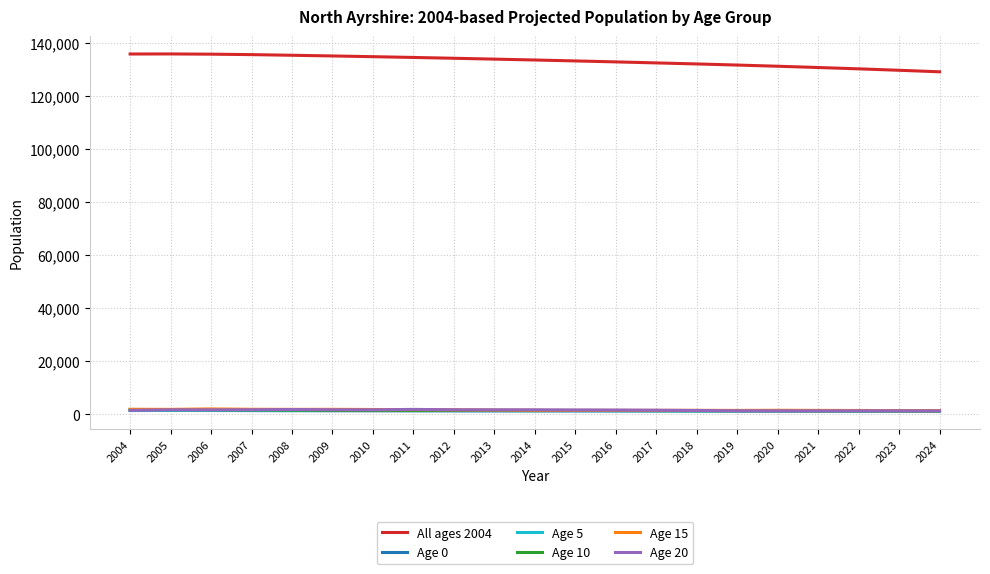

The value of All ages 2004 at 2013 is 211056. True or false?

False